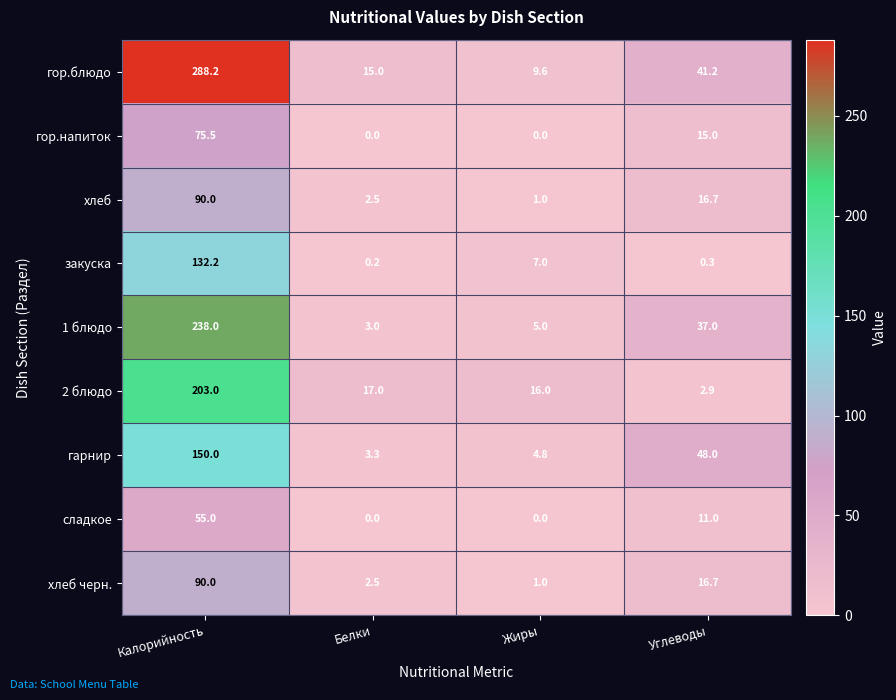

How many сладкое values are between 0 and 55?

4